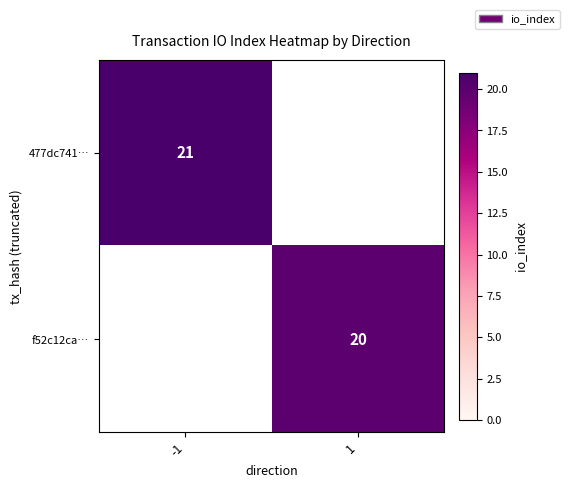

True or false: 477dc741… has a value of 5 at -1.

False